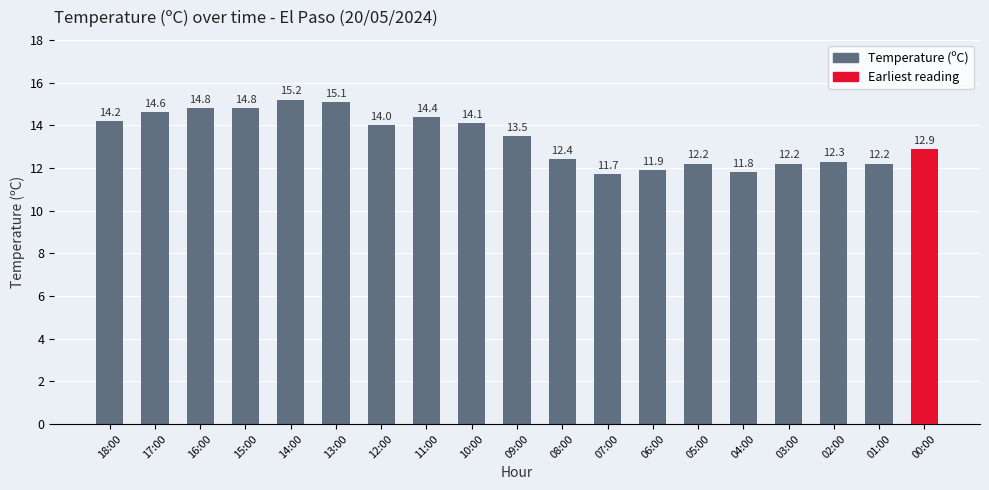

True or false: the data shows 14.1 at 10:00.

True